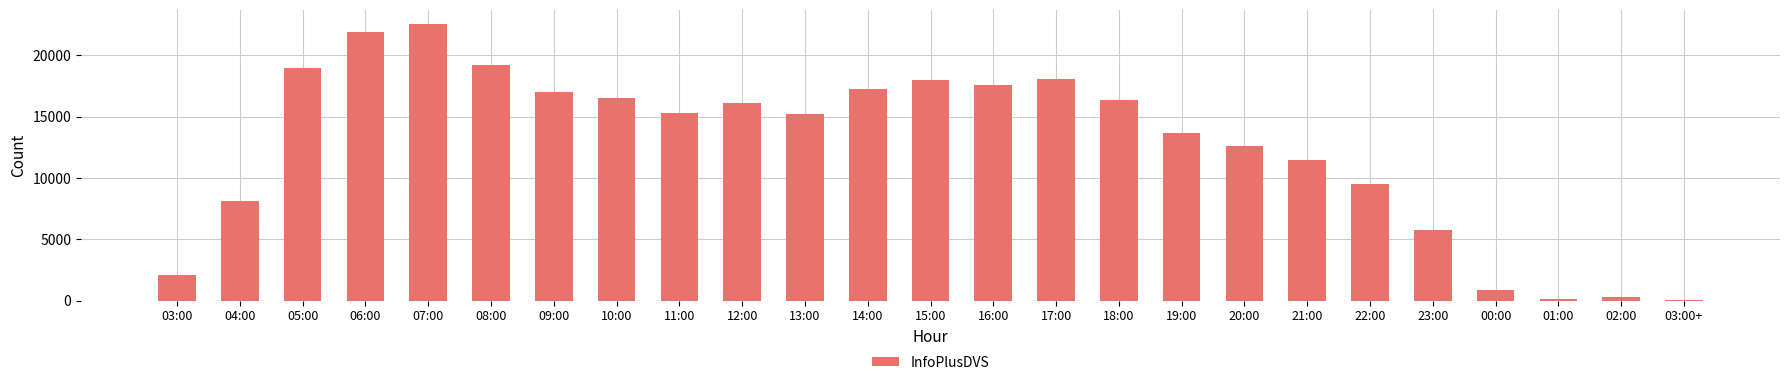

The value at 20:00 is 12622. True or false?

True